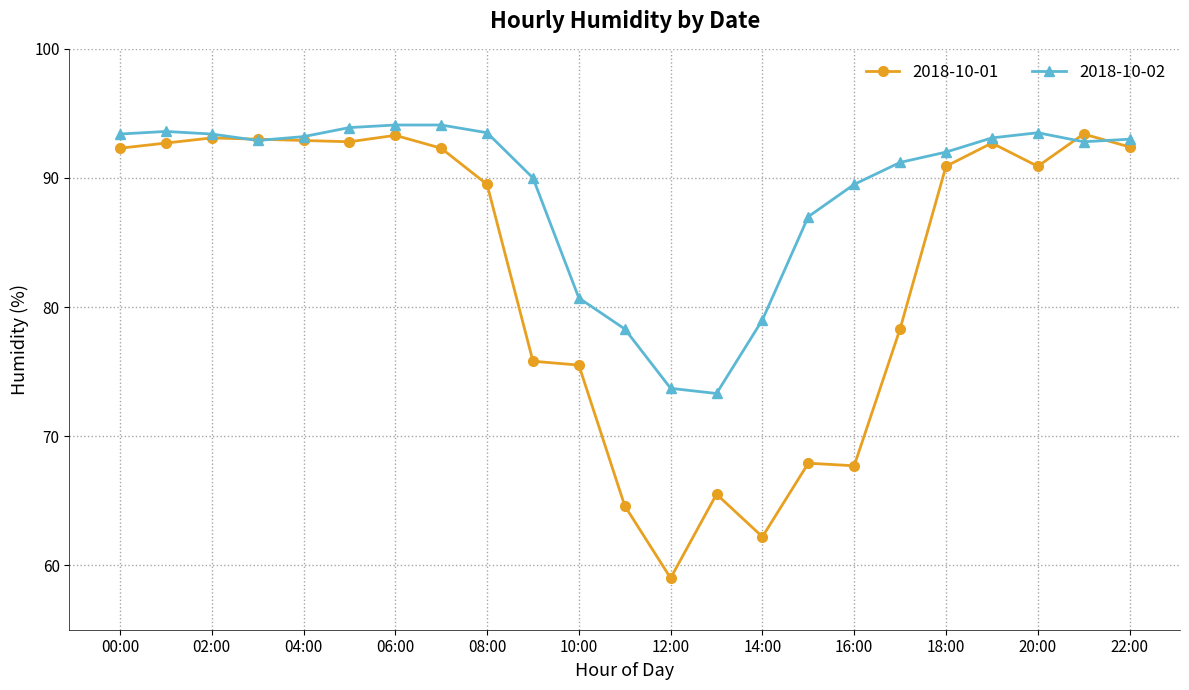

Which series has the largest range (max minus min)?

2018-10-01